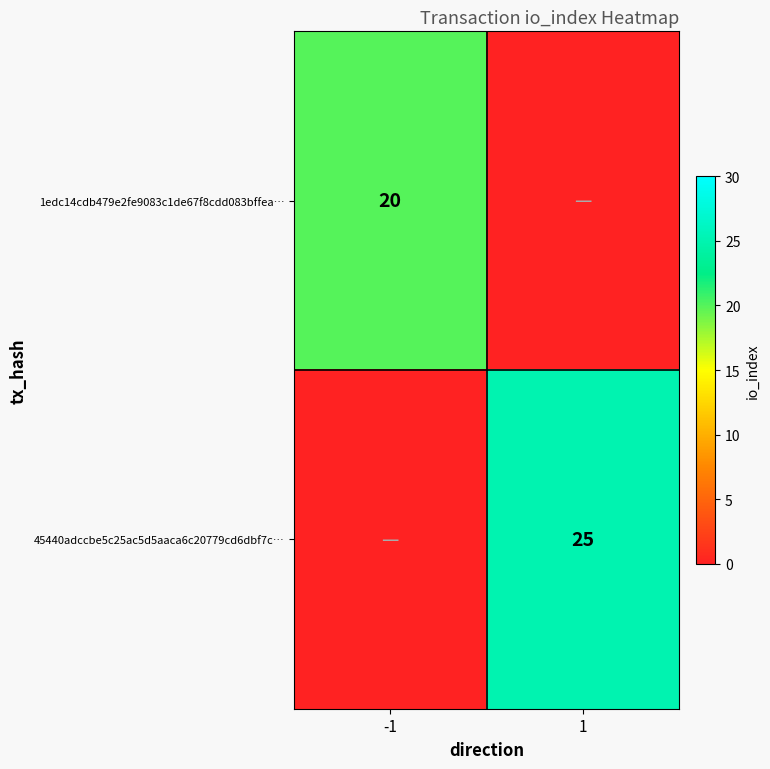

The value of 45440adccbe5c25ac5d5aaca6c20779cd6dbf7c… at 1 is 25. True or false?

True